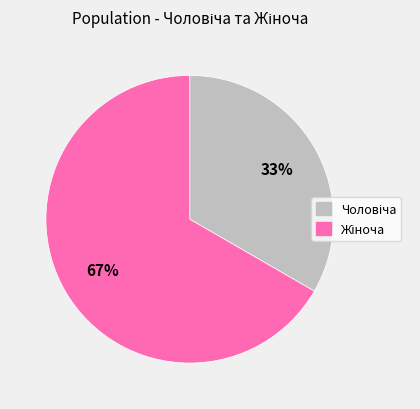

Is there any slice that represents more than half of the pie?

Yes